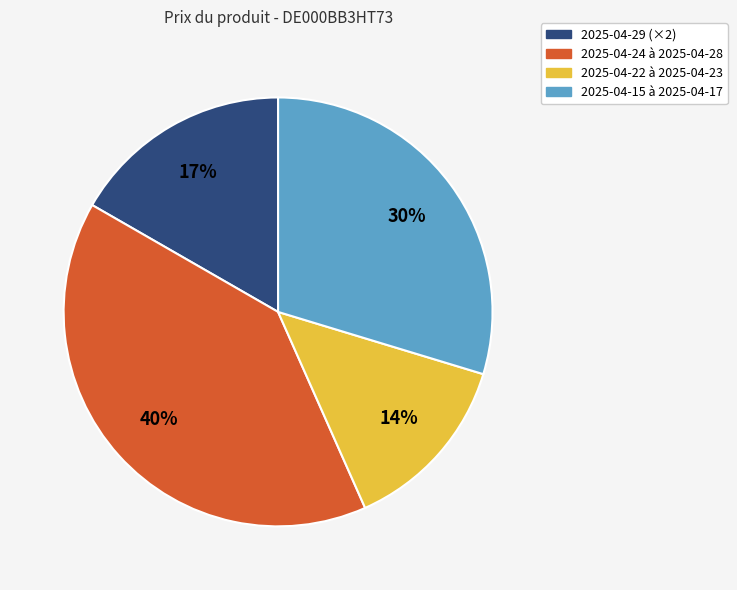

Do 2025-04-15 à 2025-04-17 and 2025-04-24 à 2025-04-28 together represent more than half of the pie?

Yes